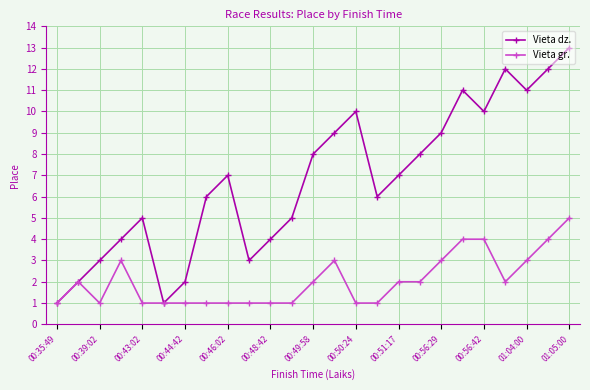

What is the maximum value for Vieta gr.?

5